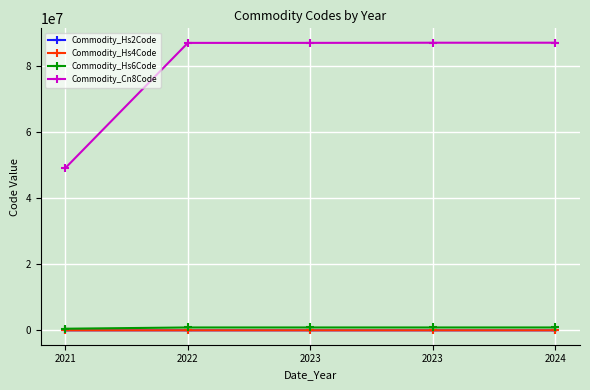

Which category has the highest value across all series?

2024